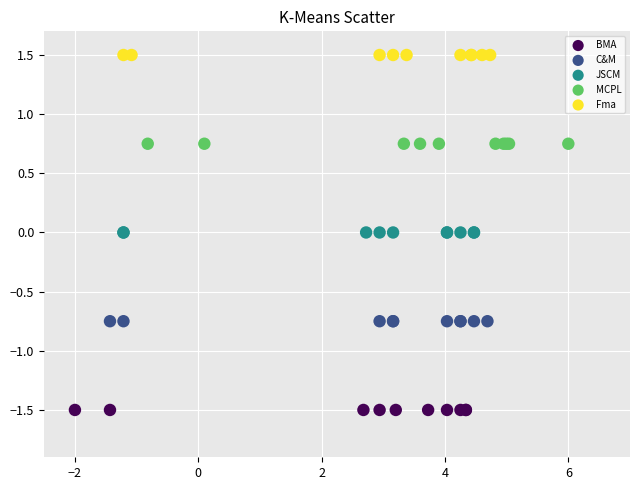

What are all the series names shown in the legend?

BMA, C&M, JSCM, MCPL, Fma